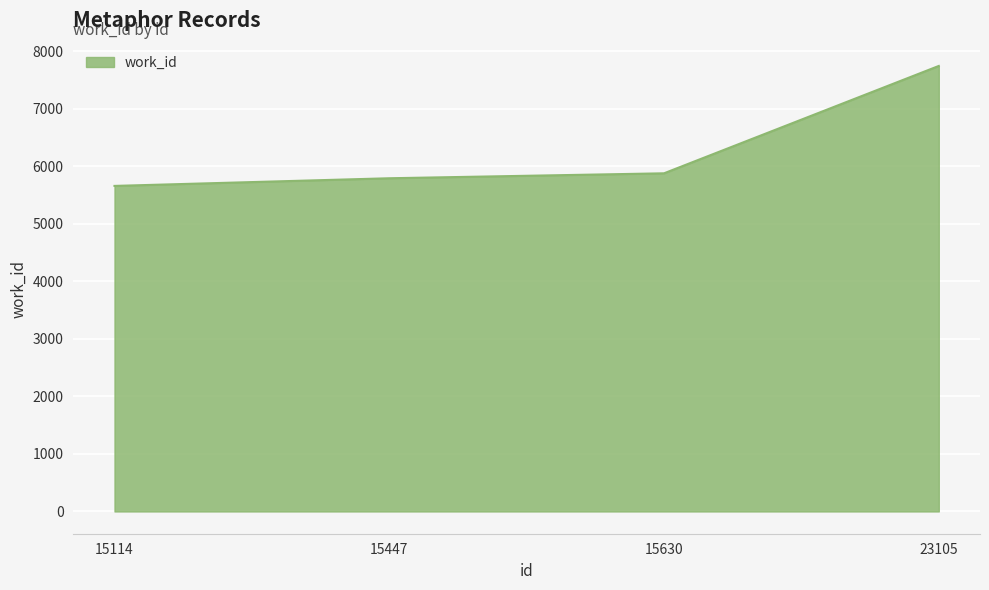

Rank the categories by value from highest to lowest.

23105, 15630, 15447, 15114